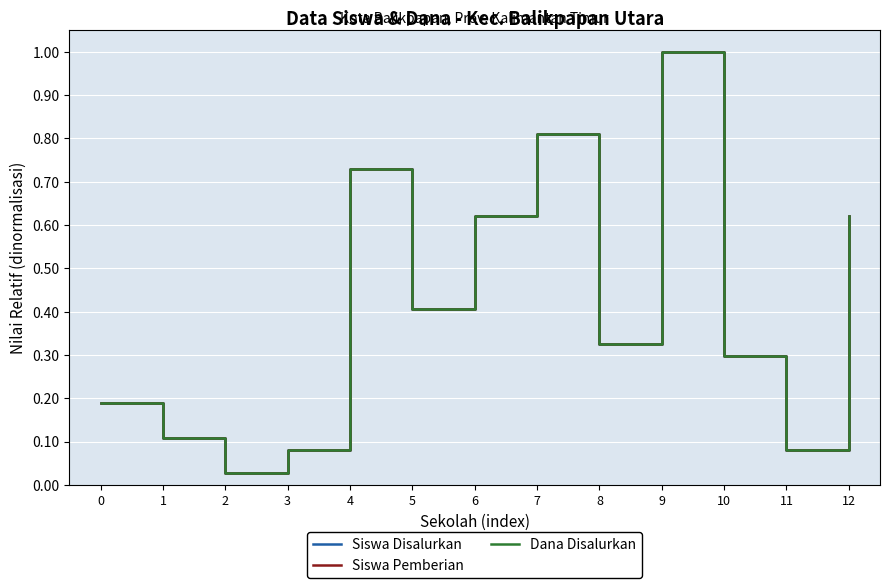

How many lines are shown in the chart?

3